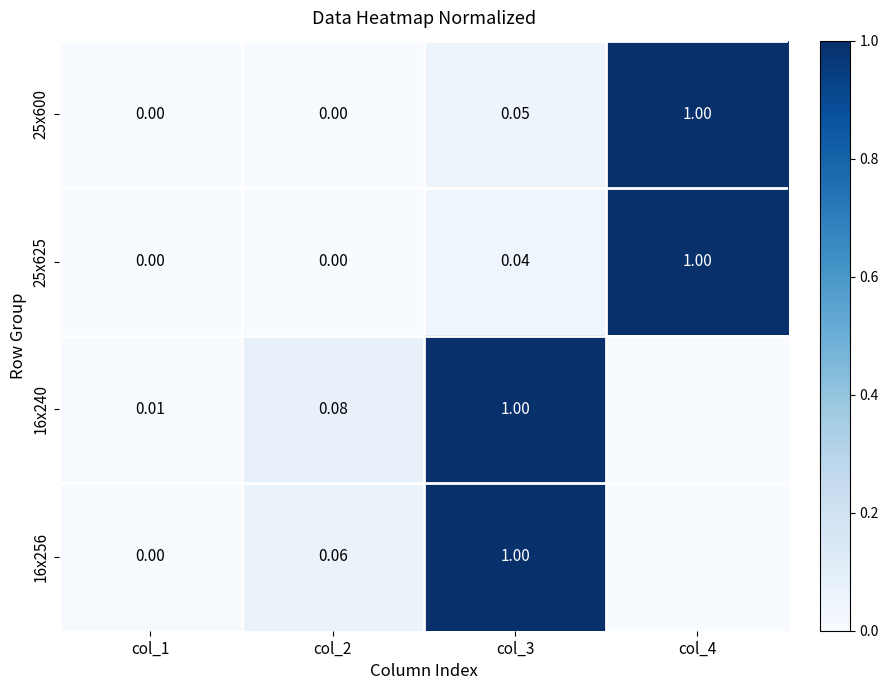

Count the number of data series in this chart.

4